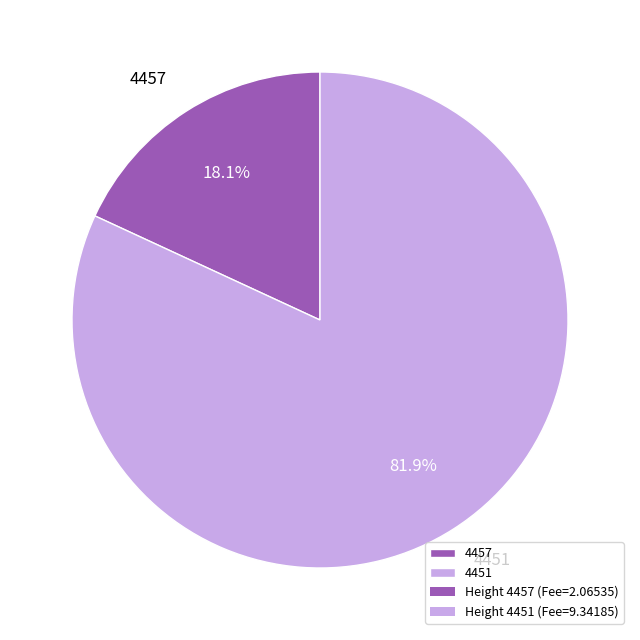

Count the number of slices in the pie.

2